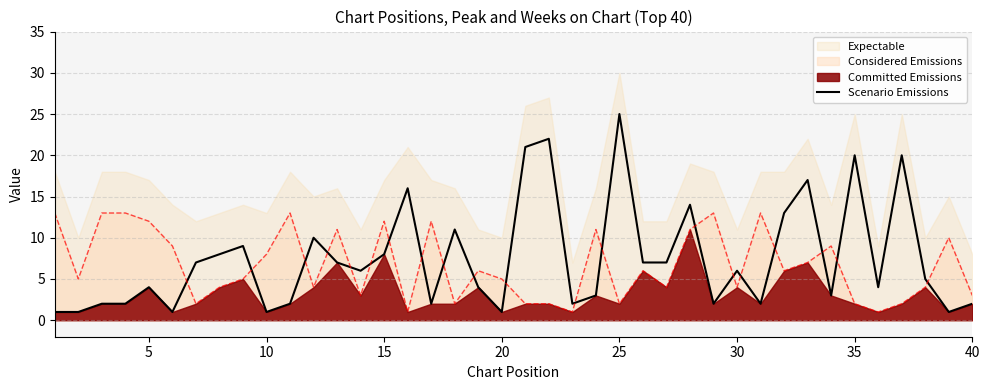

Which series ends up on top after the final intersection of Considered Emissions and Scenario Emissions?

Considered Emissions